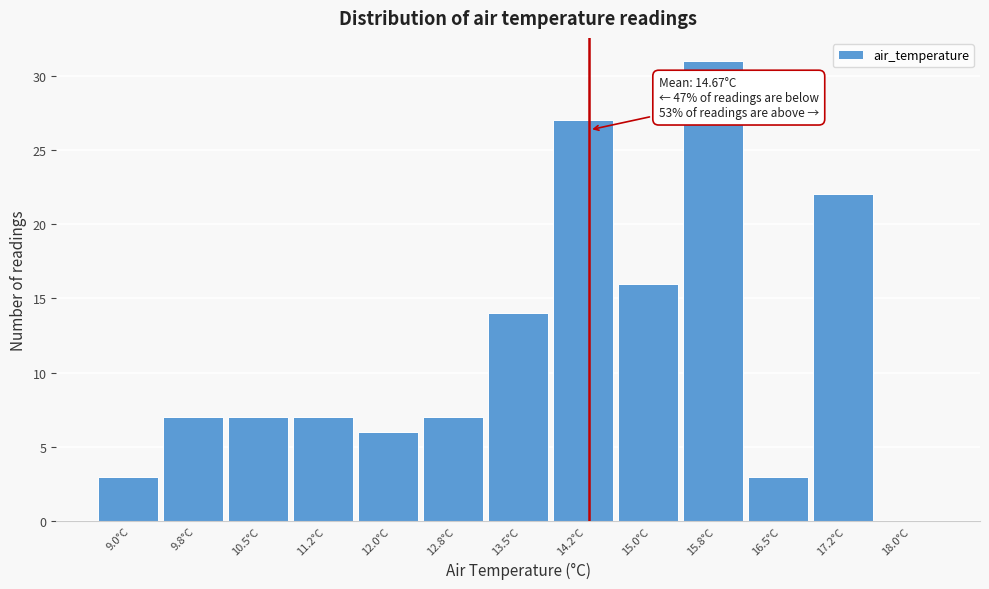

Reading left to right, extract all data points from this chart.

9.0°C=3	9.8°C=7	10.5°C=7	11.2°C=7	12.0°C=6	12.8°C=7	13.5°C=14	14.2°C=27	15.0°C=16	15.8°C=31	16.5°C=3	17.2°C=22	18.0°C=0